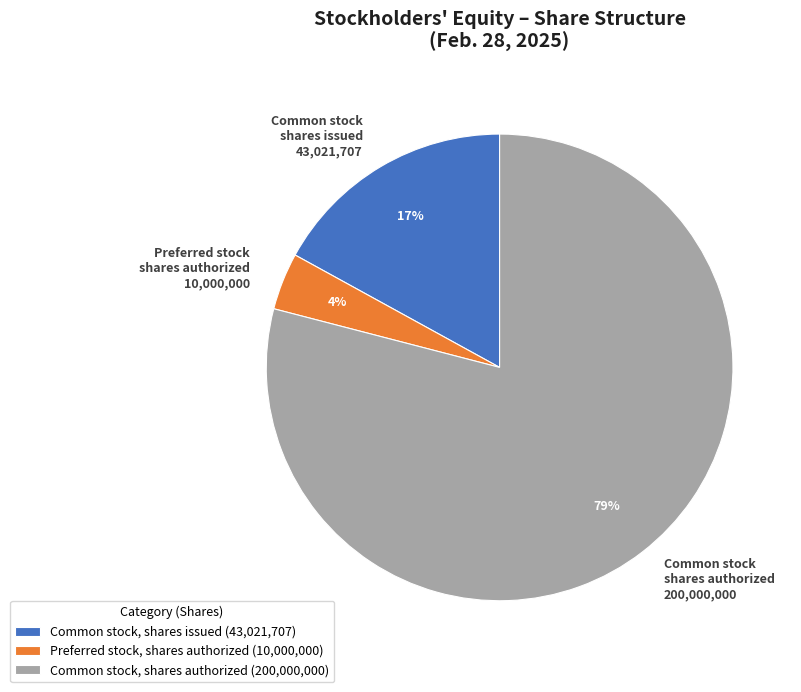

To the nearest percent, what percentage of the pie is Preferred stock, shares authorized?

4%